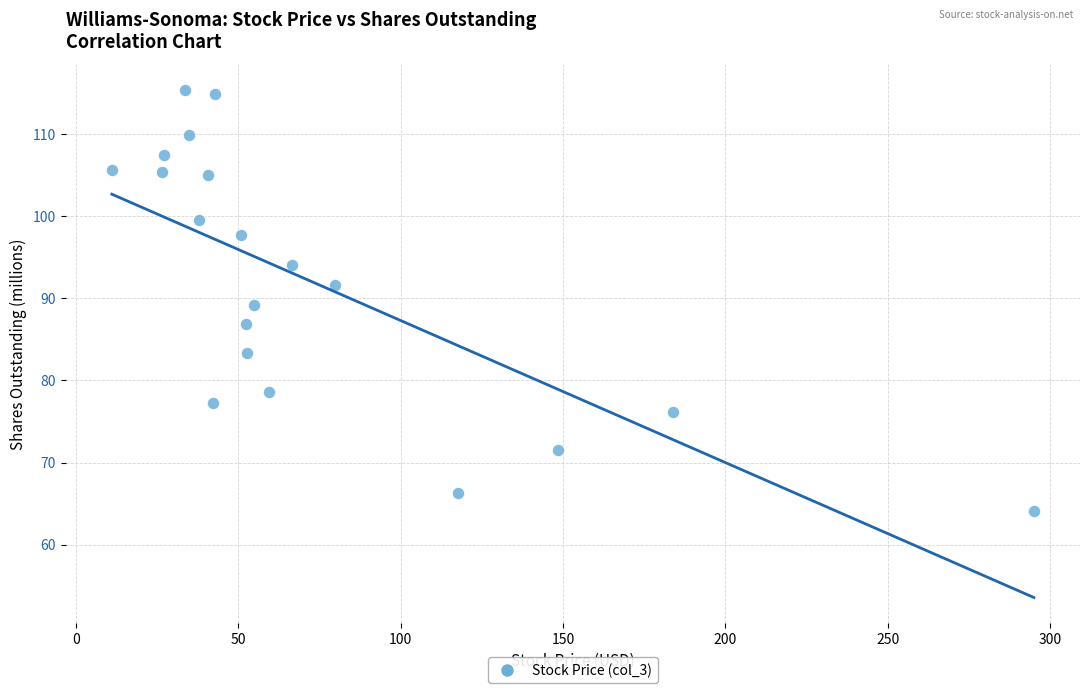

What is the range of Y values (max minus min)?

51.3